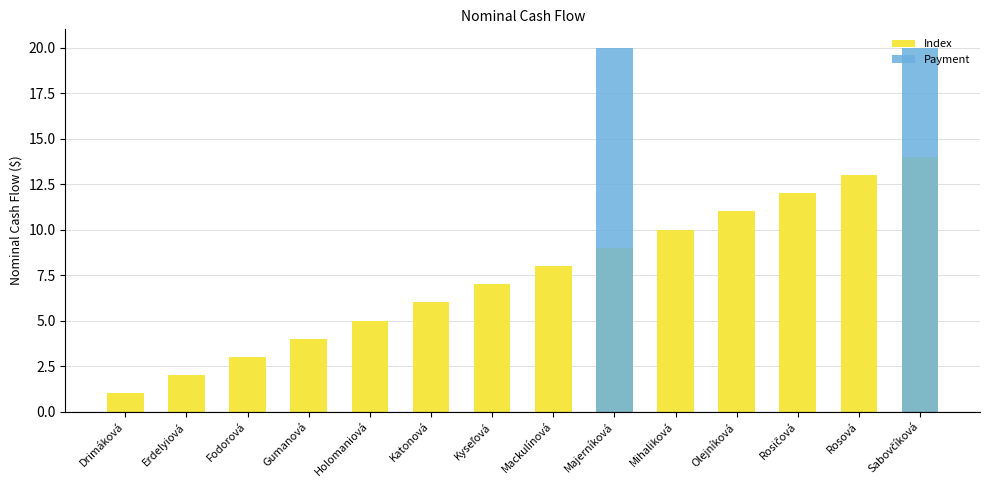

How many categories are shown in the chart?

14